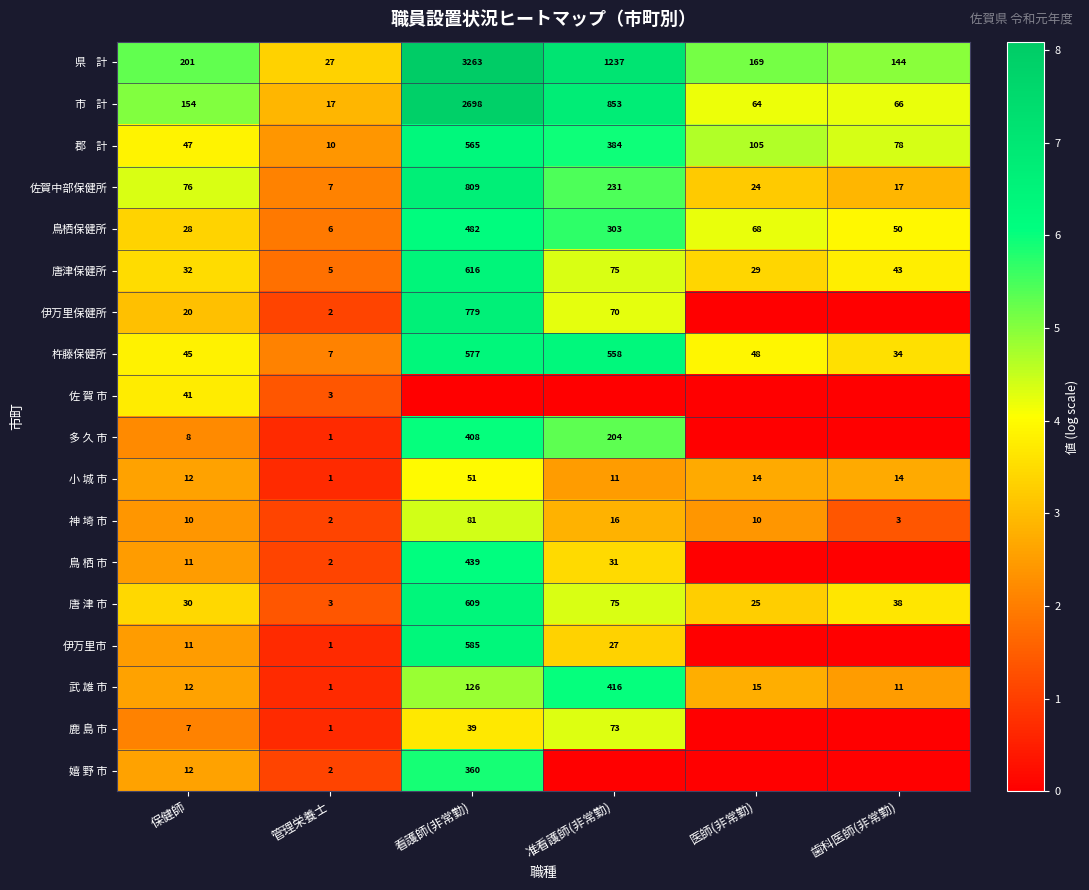

True or false: 佐賀中部保健所 has a value of 17 at 歯科医師(非常勤).

True